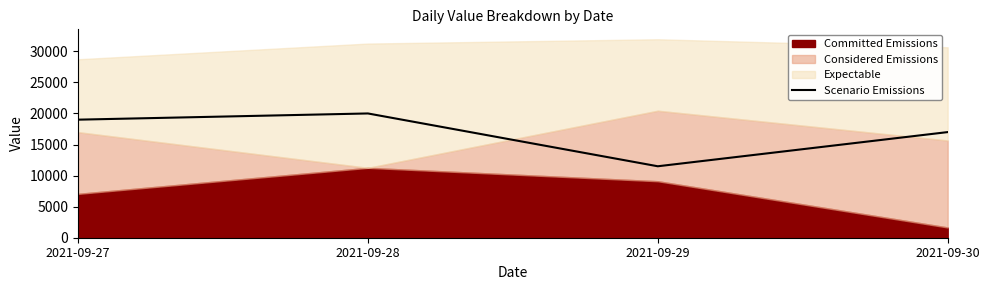

How many interior local peaks (higher than both neighbors) does the data have?

1